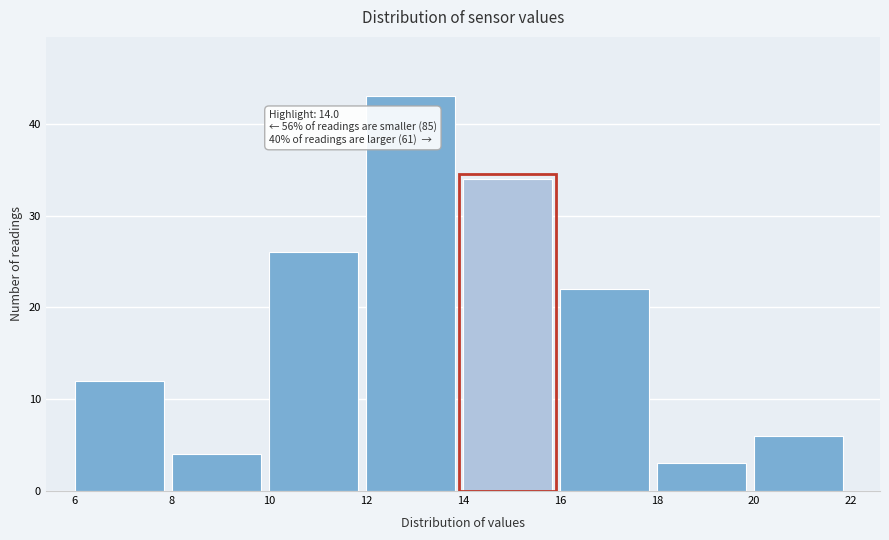

Which range on the x-axis has the tallest bar?

12 to 14